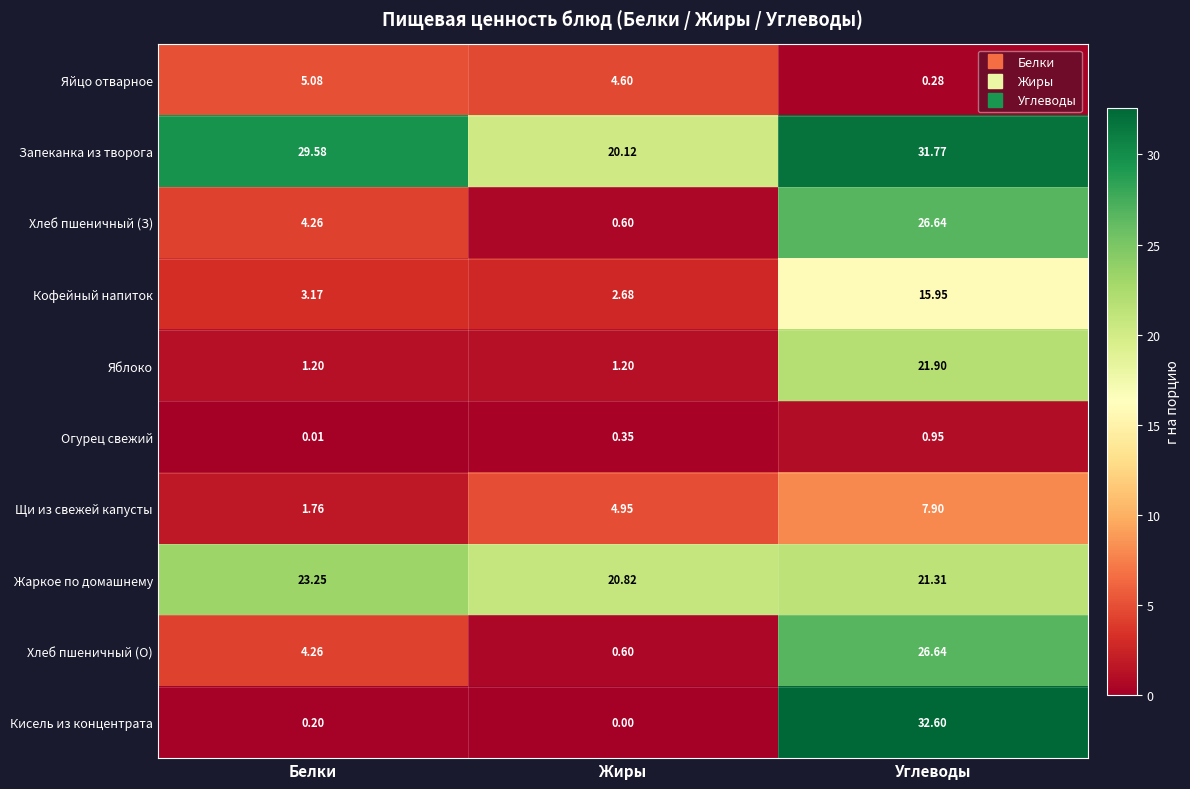

Which series has the largest range (max minus min)?

Кисель из концентрата